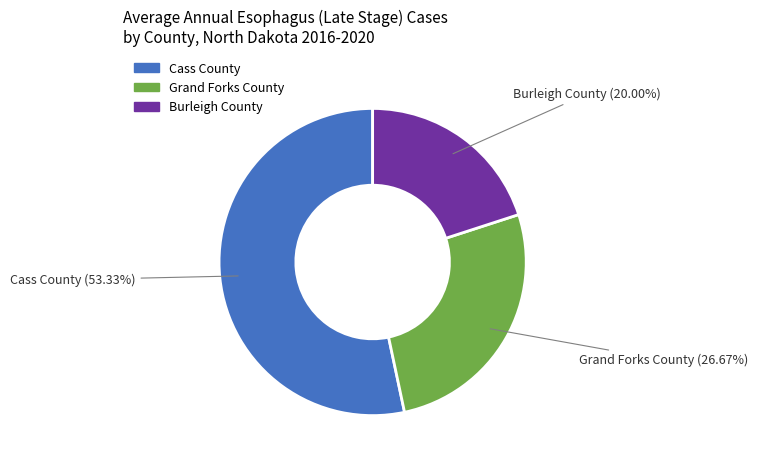

How many slices are in this pie chart?

3